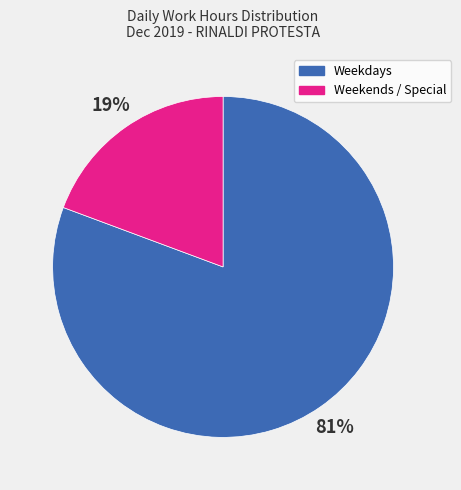

Do Weekdays and Weekends / Special together represent more than half of the pie?

Yes